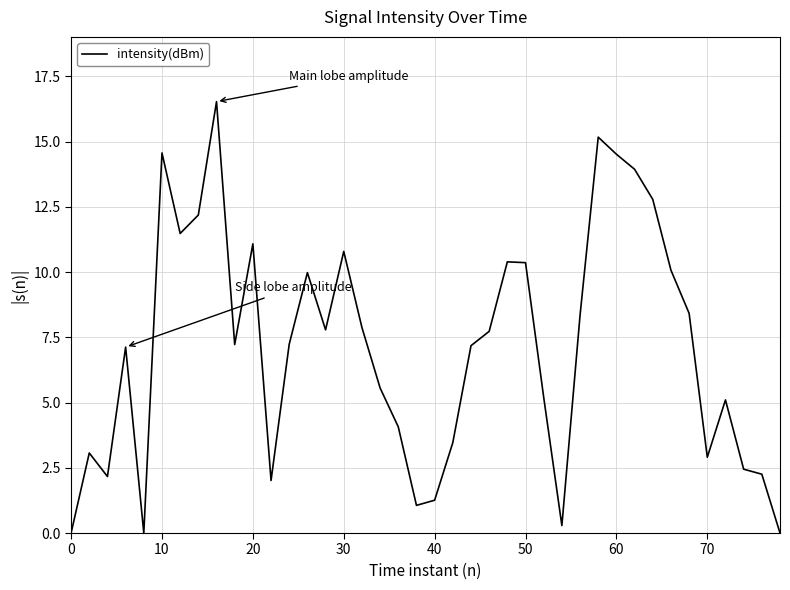

What is the maximum value shown in the chart?

16.5